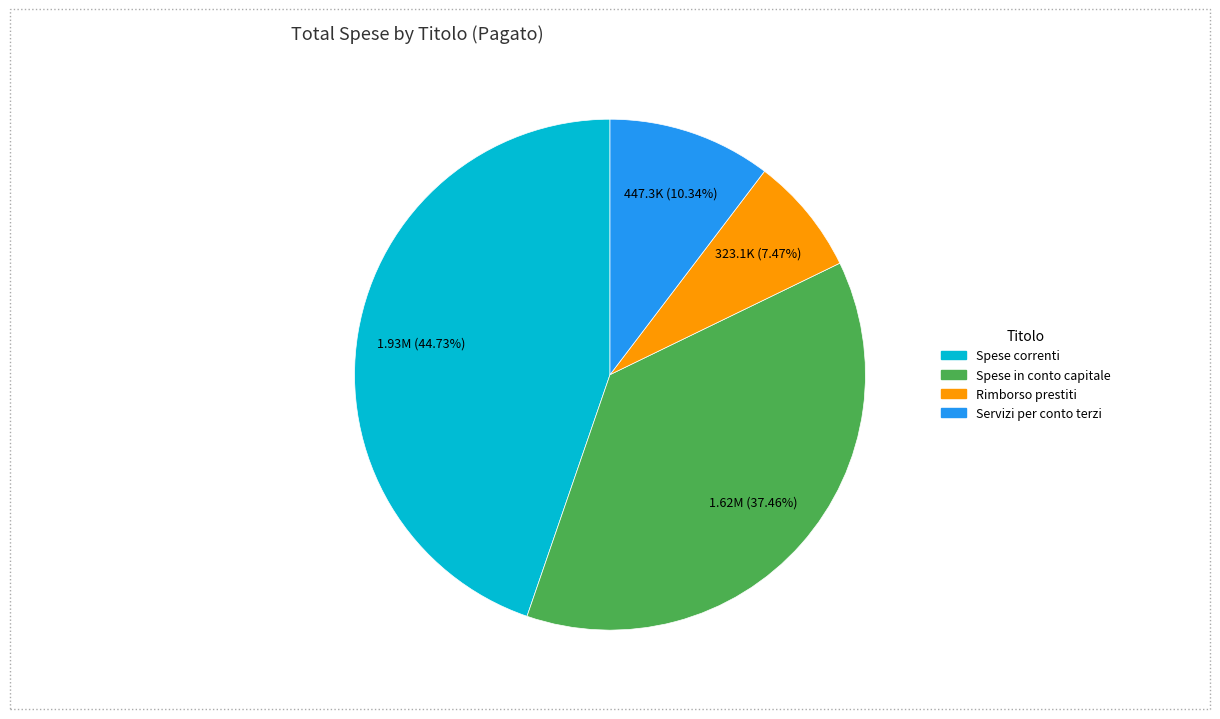

Is there any slice that represents more than half of the pie?

No